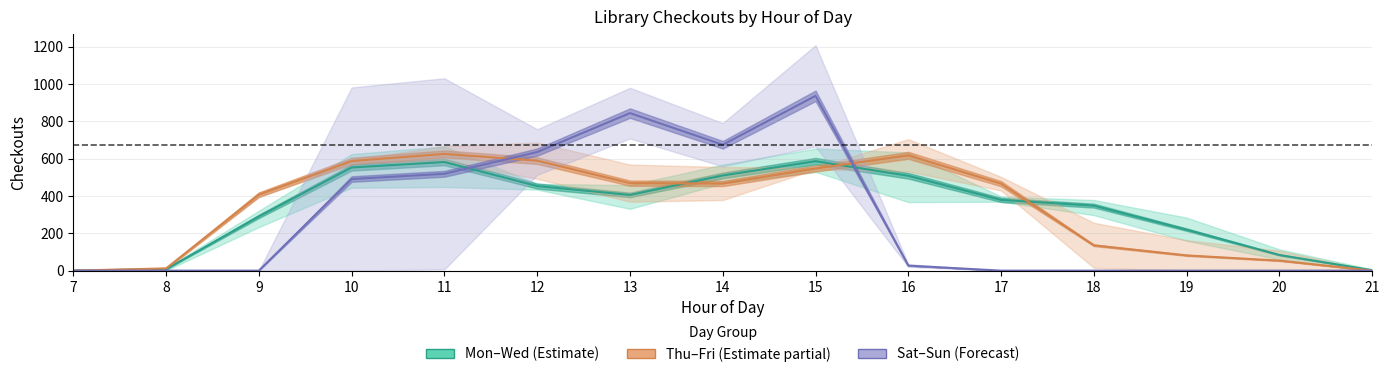

What are all the series names shown in the legend?

Mon–Wed (Estimate), Thu–Fri (Estimate partial), Sat–Sun (Forecast)